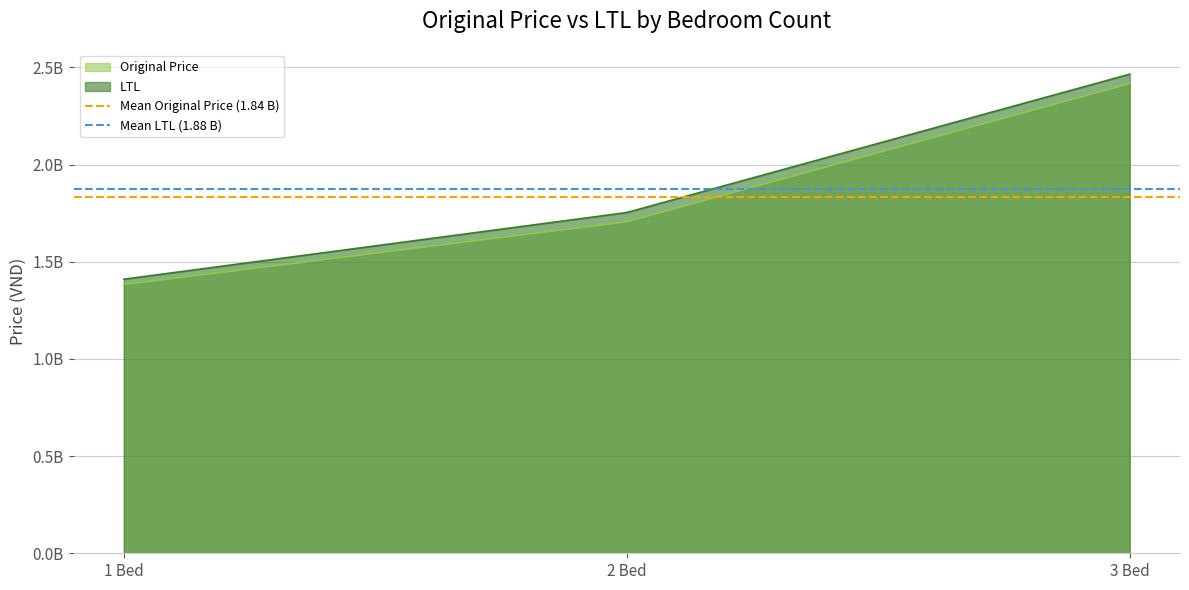

True or false: Mean Original Price (1.84 B) has a value of 1835052586.9 at 2 Bed.

True